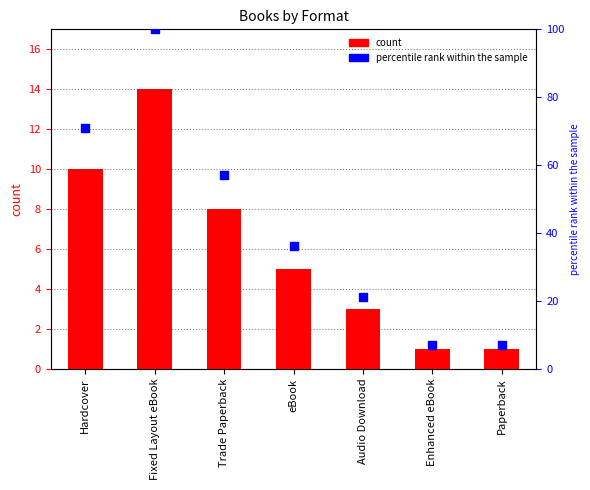

Which series contains the highest Y value?

percentile rank within the sample